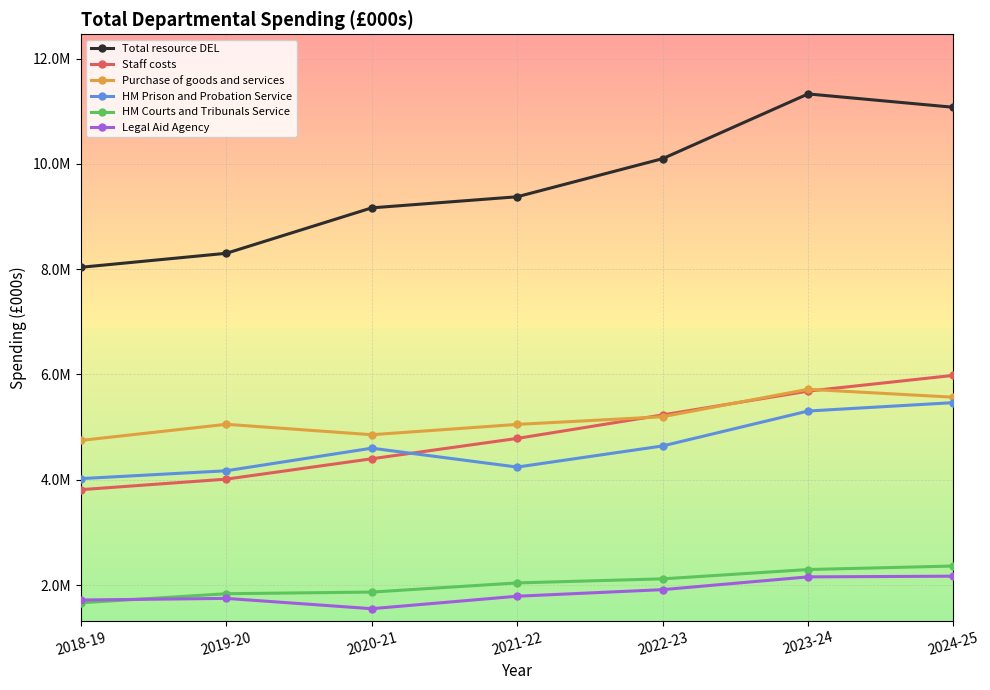

Which series has the largest range (max minus min)?

Total resource DEL